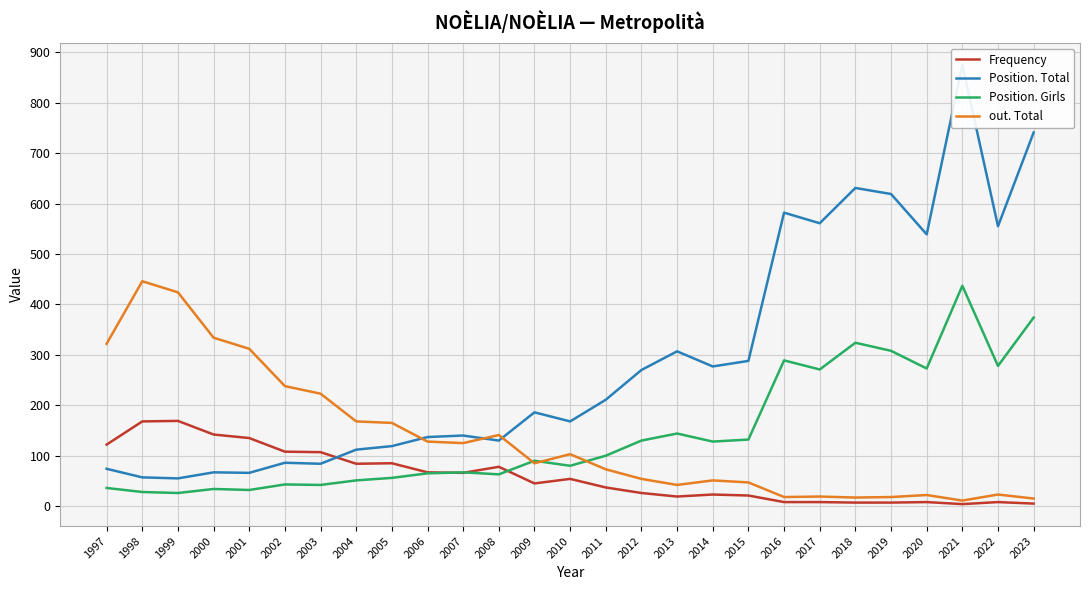

Where is the first local minimum for out. Total?

2007